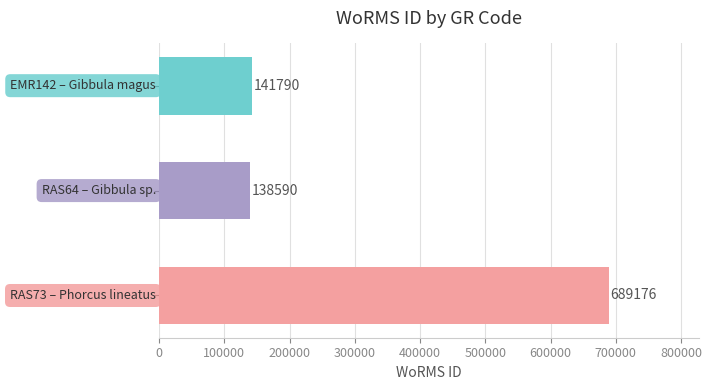

What is the sum of all values?

969556